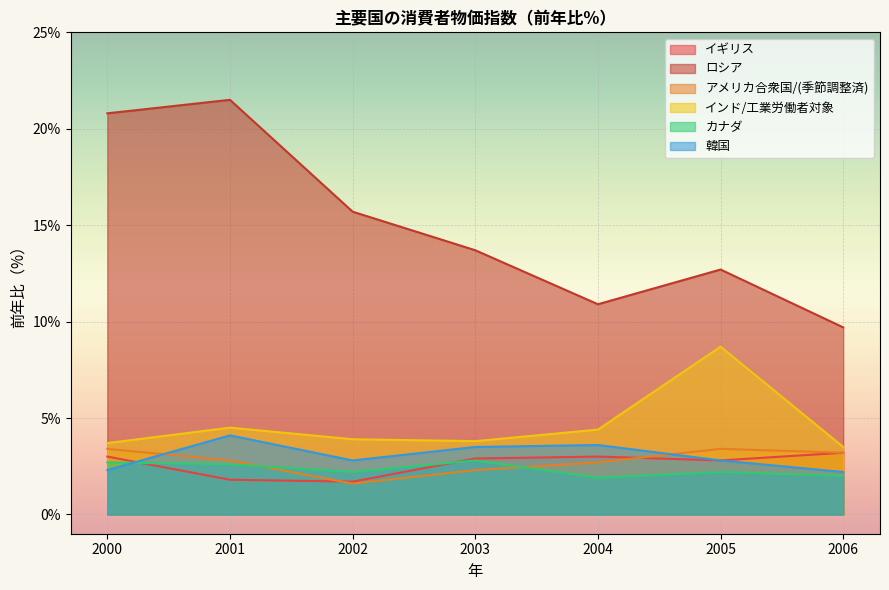

What is the sum of the インド/工業労働者対象 values at 2000 and 2003?

7.5